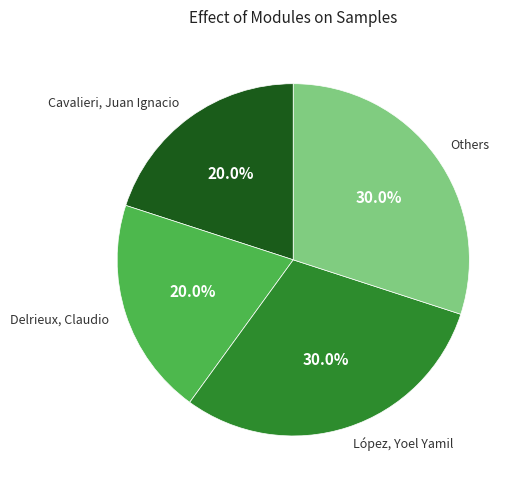

Is Cavalieri, Juan Ignacio the majority of the pie?

No